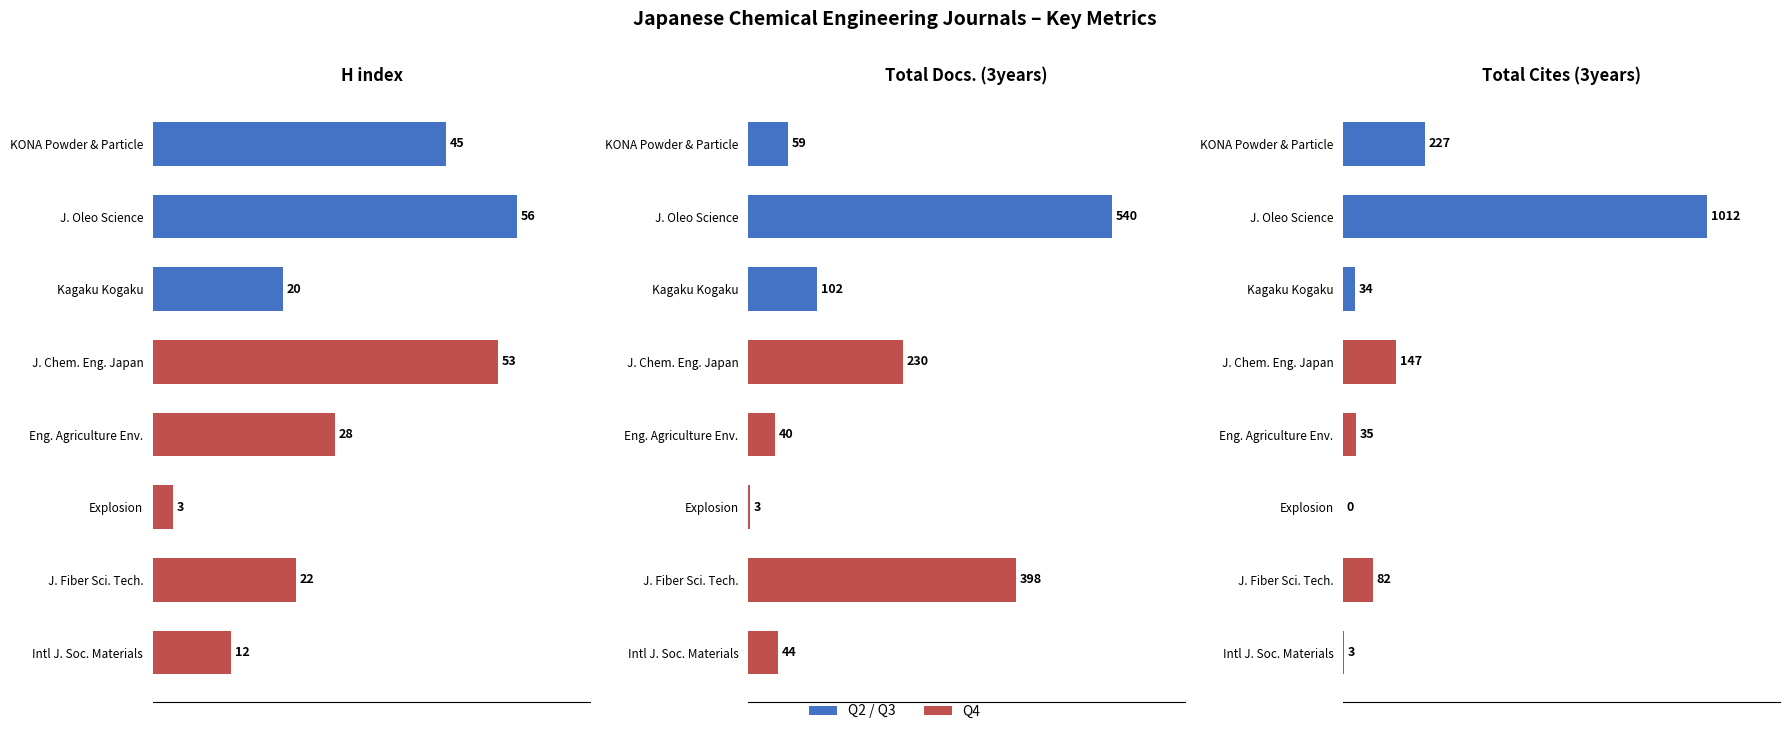

The value of Total Docs. (3years) at J. Chem. Eng. Japan is 59. True or false?

False